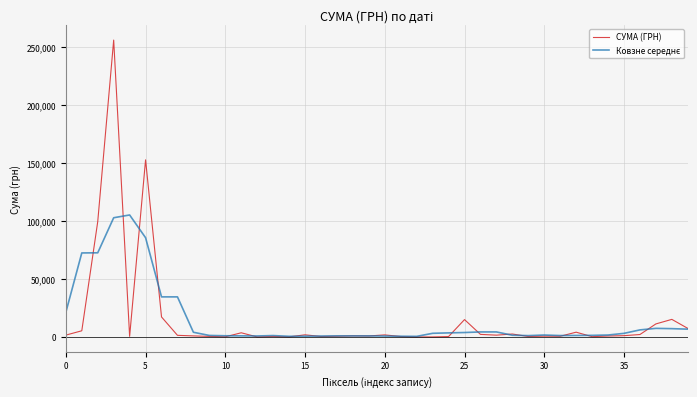

Does the chart display data point markers on the line(s)?

No